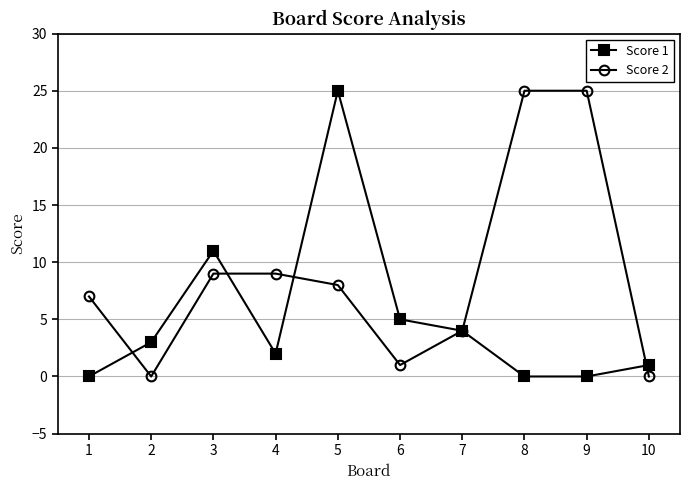

Is the value of Score 1 at 3 greater than the value of Score 2 at 2?

Yes